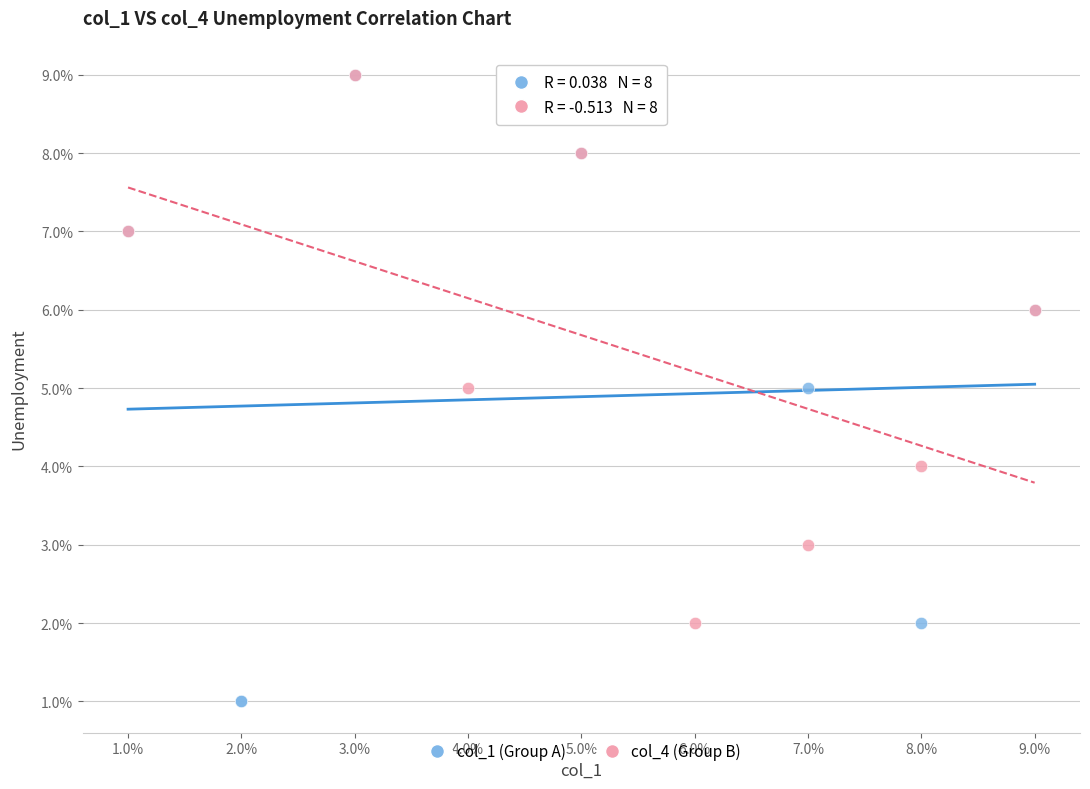

Which series contains the lowest Y value?

col_1 (Group A)